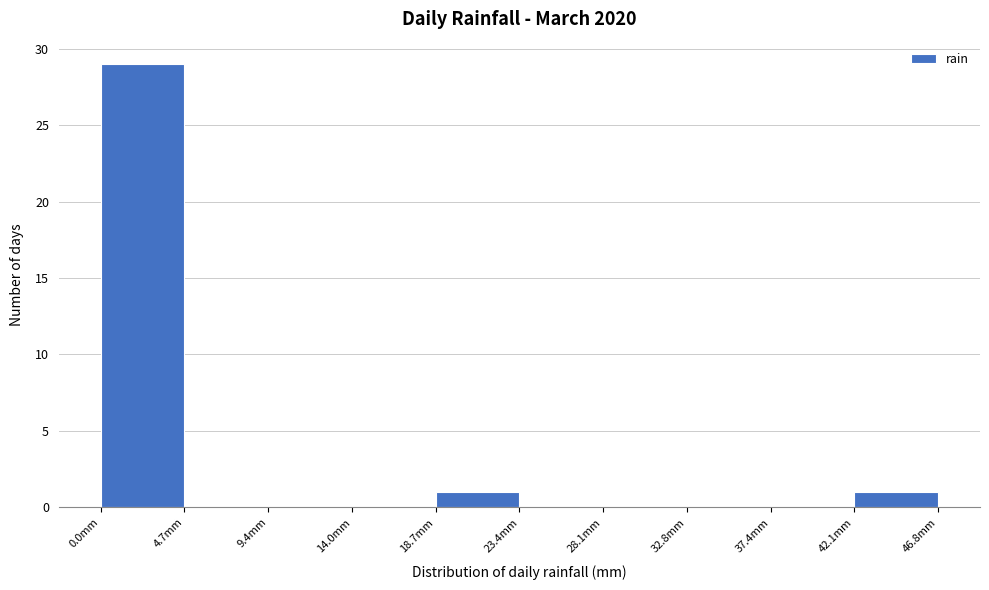

Reading left to right, list every bar in this chart as the range it spans on the x-axis followed by its height. Neither the bar edges nor the heights are printed on the chart, so give them approximately, as read against the axes.

0.0 to 4.5: 29
4.5 to 9.5: 0
9.5 to 14.0: 0
14.0 to 18.5: 0
18.5 to 23.5: 1
23.5 to 28.0: 0
28.0 to 33.0: 0
33.0 to 37.5: 0
37.5 to 42.0: 0
42.0 to 47.0: 1